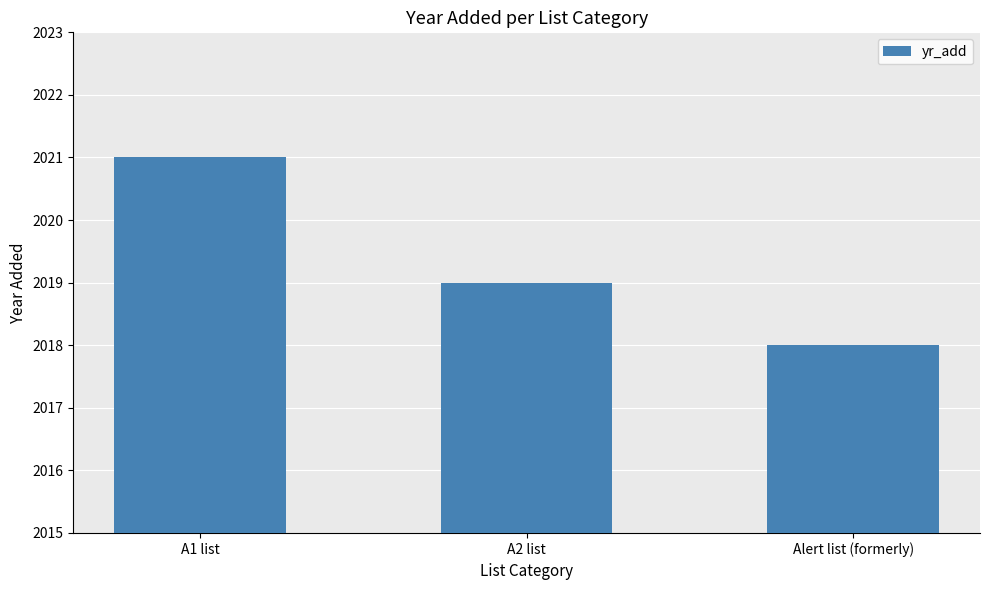

Are the bars horizontal?

No